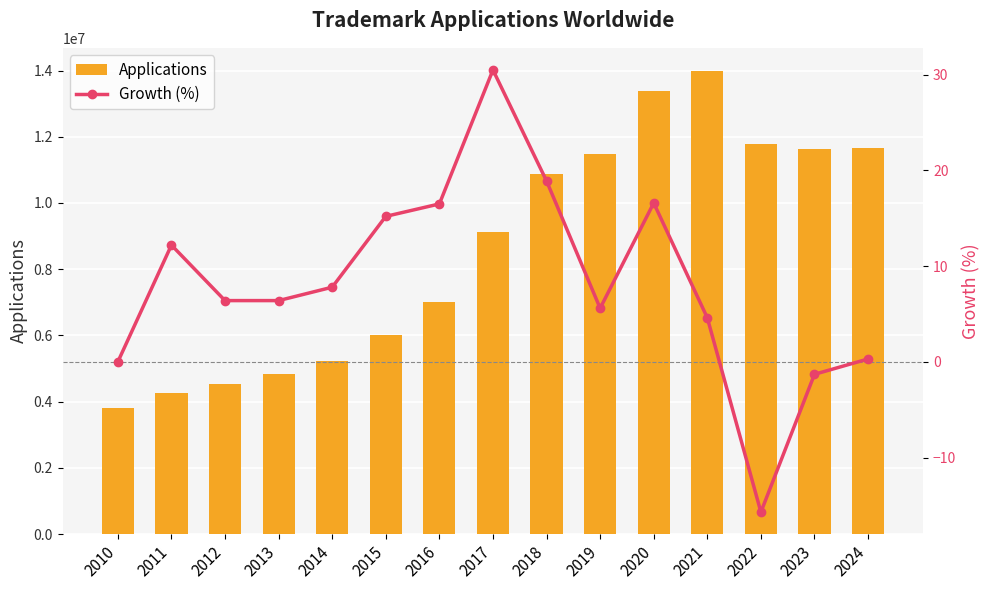

At which label is Growth (%) closest to 15?

2015